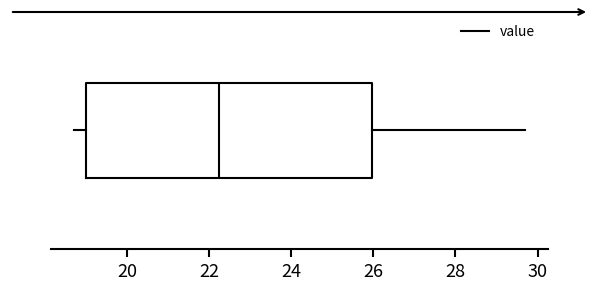

Where is the left edge of the box on the x-axis? The values are not printed on the chart, so give them approximately, as read against the axis.

19.0